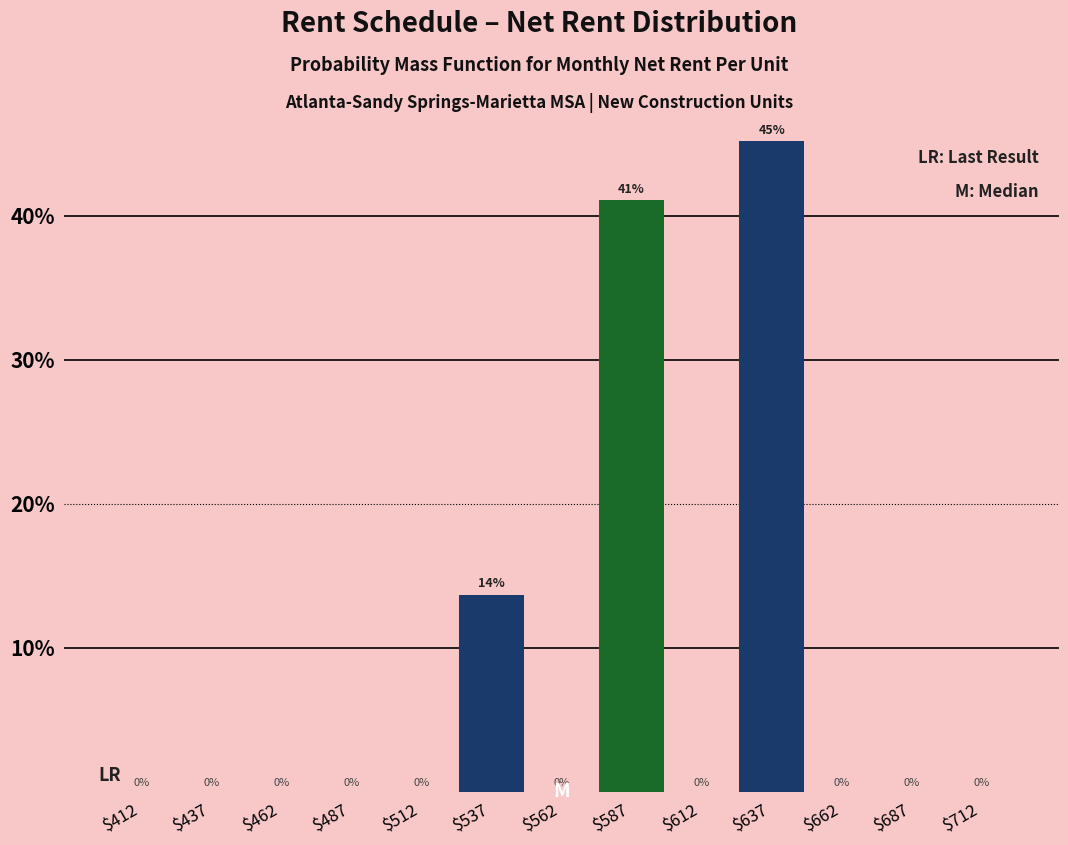

Over which range of the x-axis is the bar tallest?

625 to 650